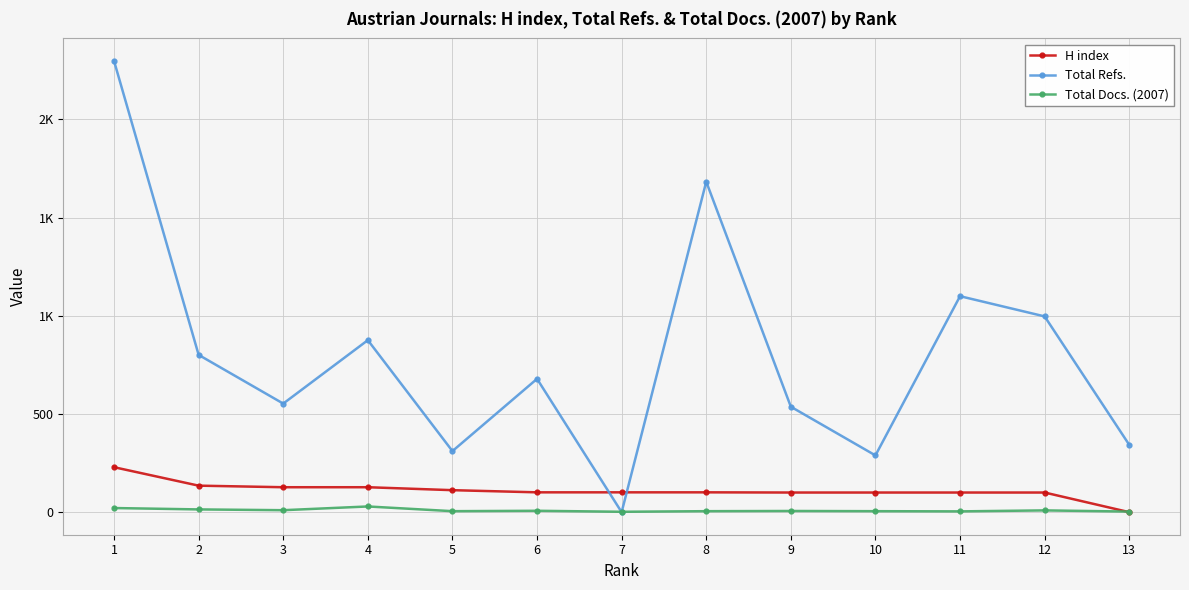

What is the difference between the highest and lowest values at 12?

988